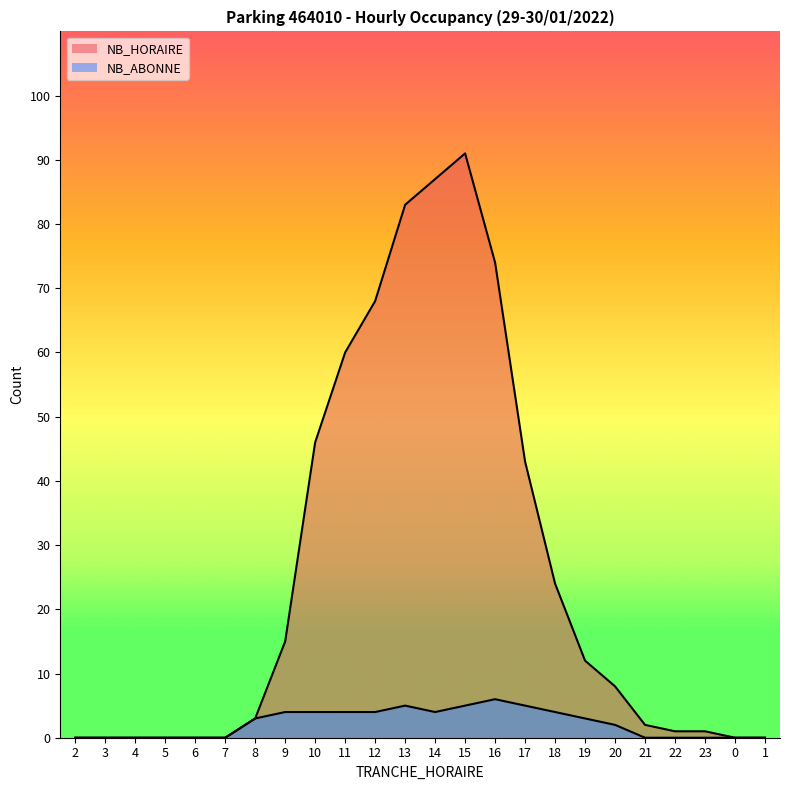

How many lines are shown in the chart?

2